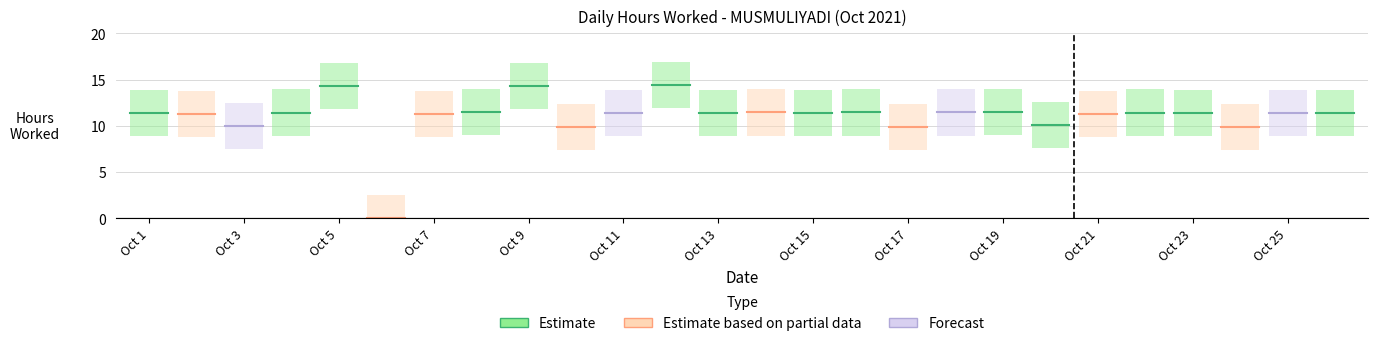

Rank the categories by value from highest to lowest.

12, 5, 9, 19, 8, 14, 16, 18, 4, 22, 15, 23, 13, 1, 11, 25, 26, 2, 7, 21, 20, 3, 10, 17, 24, 6